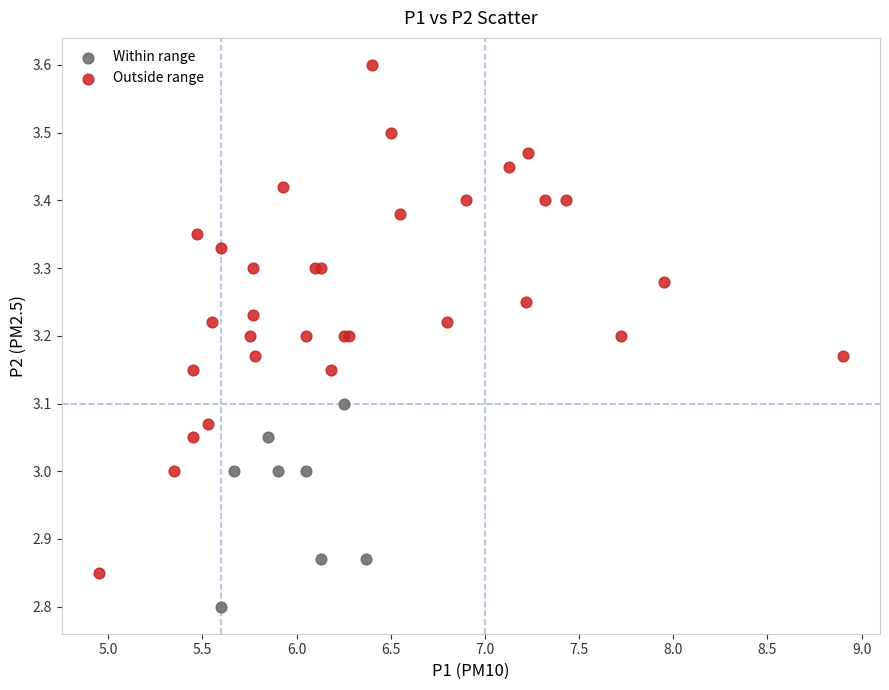

Which series reaches the minimum Y coordinate?

Within range